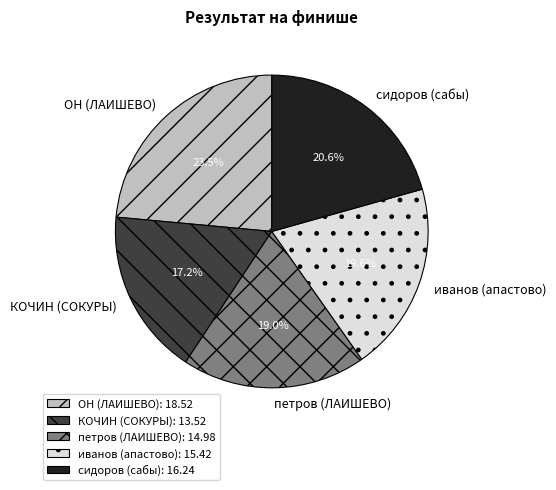

Does сидоров (сабы) represent more than half of the total?

No